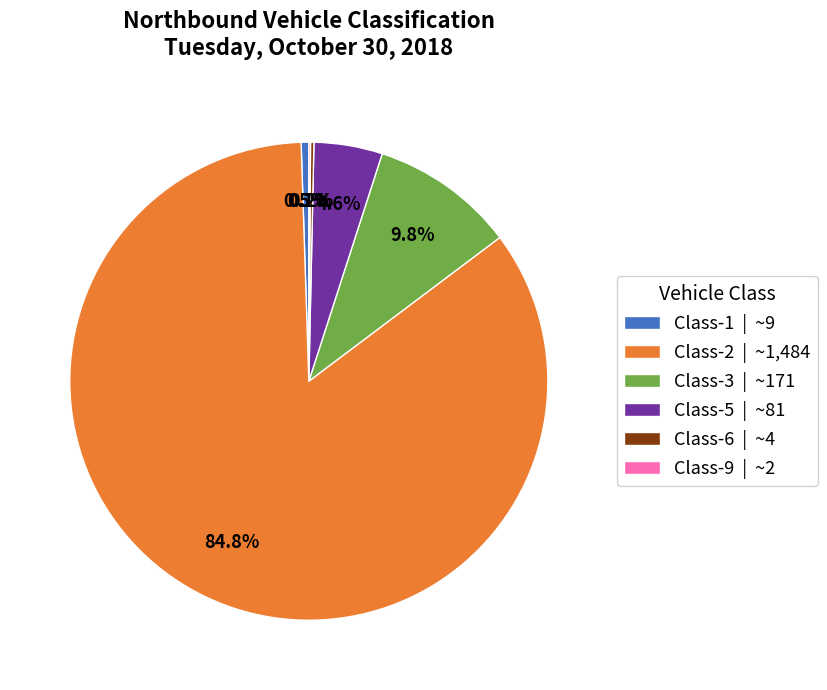

Combined, what portion of the pie is Class-5 | ~81 and Class-3 | ~171?

14.4%